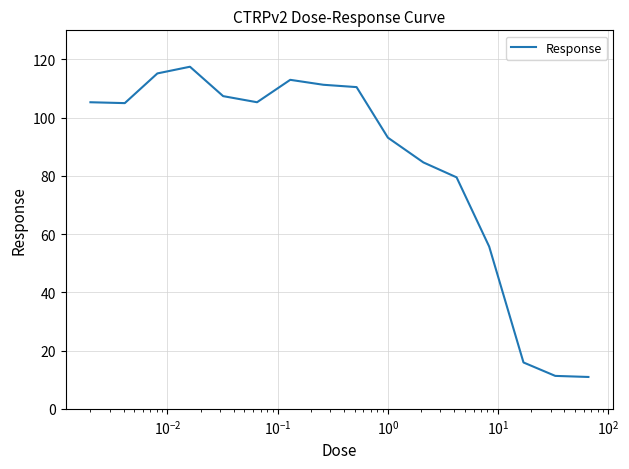

What is the greatest value displayed?

117.5